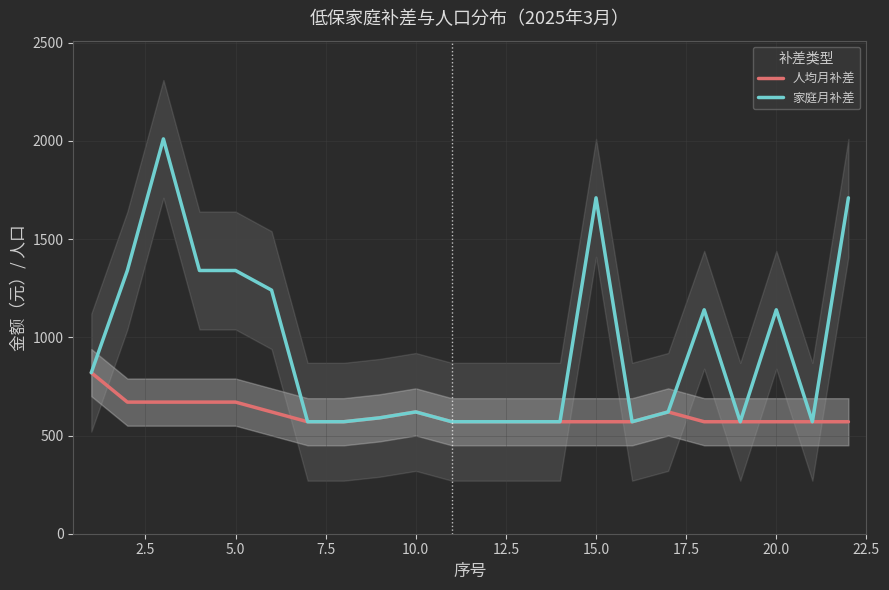

What is the sum of all 家庭月补差 values?

20750